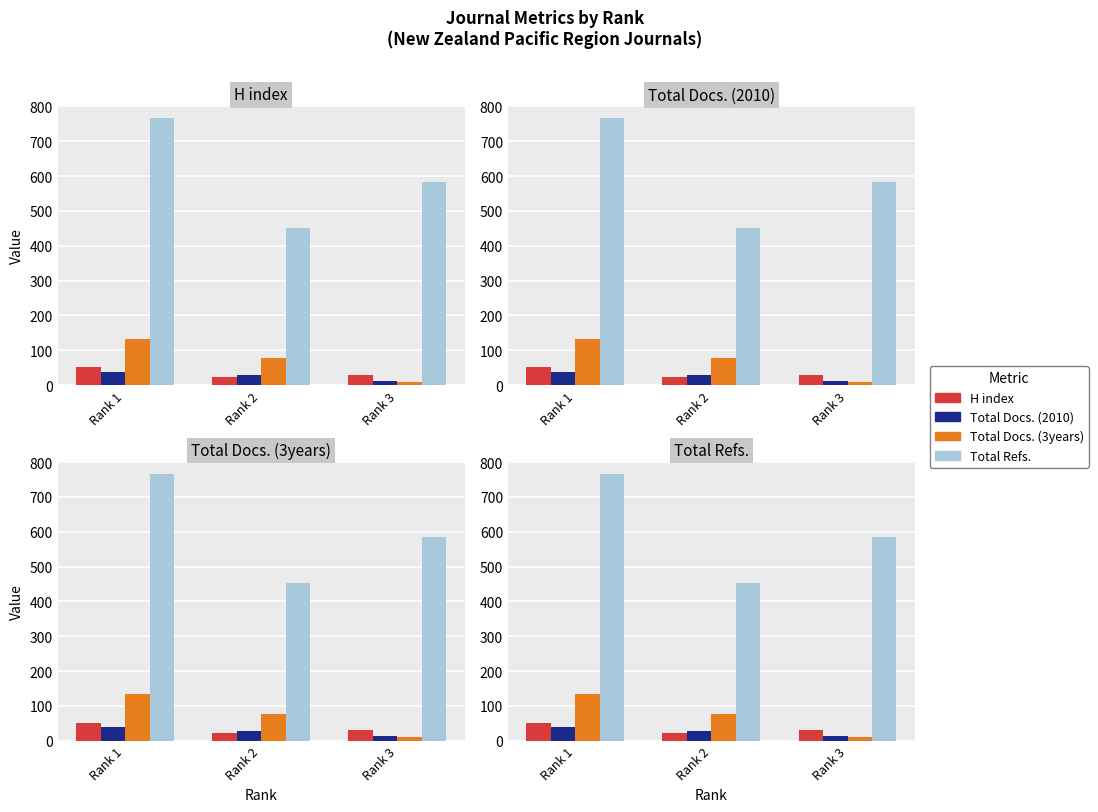

Reading left to right, extract all data points from this chart.

H index: 51	23	30
Total Docs. (2010): 38	29	13
Total Docs. (3years): 133	77	10
Total Refs.: 766	452	584